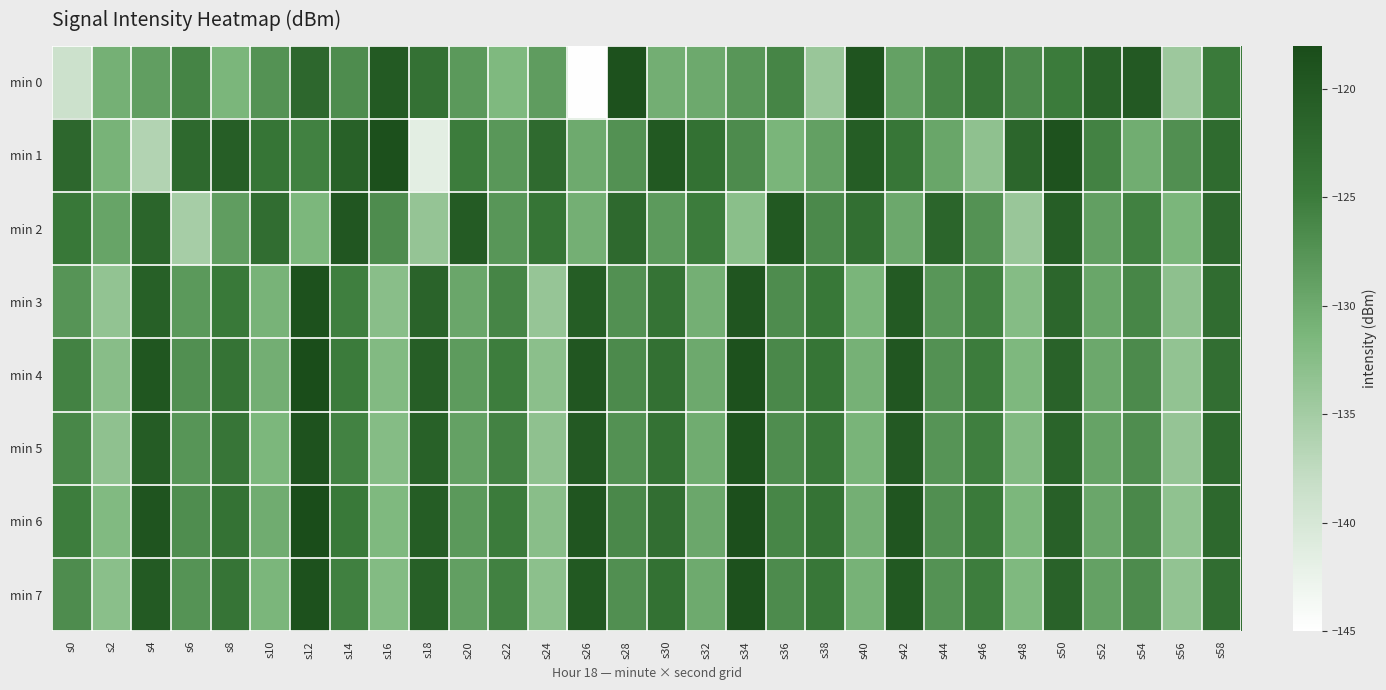

Reading left to right, what are all the values shown in this chart?

min 0: s0=-138.7	s2=-130.7	s4=-128.7	s6=-125.9	s8=-131.4	s10=-127.5	s12=-122.0	s14=-126.9	s16=-120.0	s18=-123.5	s20=-128.1	s22=-131.8	s24=-128.5	s26=-144.9	s28=-118.8	s30=-130.5	s32=-130.0	s34=-127.9	s36=-126.0	s38=-134.1	s40=-119.2	s42=-129.0	s44=-126.1	s46=-124.2	s48=-126.5	s50=-124.9	s52=-121.2	s54=-120.0	s56=-134.4	s58=-124.8
min 1: s0=-122.0	s2=-131.0	s4=-136.3	s6=-122.3	s8=-120.7	s10=-124.0	s12=-125.5	s14=-121.1	s16=-118.6	s18=-141.6	s20=-125.0	s22=-128.0	s24=-122.5	s26=-130.1	s28=-127.3	s30=-119.8	s32=-123.4	s34=-126.7	s36=-131.2	s38=-128.9	s40=-120.5	s42=-124.3	s44=-129.6	s46=-133.1	s48=-121.8	s50=-118.9	s52=-125.7	s54=-130.4	s56=-127.1	s58=-122.6
min 2: s0=-124.5	s2=-129.3	s4=-121.7	s6=-135.2	s8=-128.6	s10=-122.9	s12=-131.4	s14=-119.5	s16=-126.8	s18=-133.7	s20=-120.3	s22=-127.9	s24=-124.1	s26=-130.6	s28=-122.4	s30=-128.3	s32=-125.0	s34=-132.7	s36=-119.8	s38=-126.5	s40=-123.2	s42=-129.9	s44=-121.6	s46=-127.4	s48=-134.1	s50=-120.7	s52=-128.8	s54=-125.5	s56=-131.3	s58=-122.1
min 3: s0=-127.6	s2=-133.4	s4=-120.9	s6=-128.2	s8=-124.7	s10=-131.0	s12=-118.8	s14=-125.3	s16=-132.6	s18=-121.4	s20=-129.7	s22=-126.1	s24=-133.8	s26=-120.5	s28=-127.2	s30=-123.9	s32=-130.6	s34=-119.3	s36=-126.8	s38=-124.5	s40=-131.2	s42=-120.1	s44=-127.9	s46=-125.6	s48=-132.3	s50=-121.8	s52=-129.5	s54=-126.2	s56=-133.0	s58=-122.7
min 4: s0=-125.8	s2=-132.5	s4=-119.4	s6=-127.1	s8=-123.8	s10=-130.5	s12=-118.2	s14=-124.9	s16=-132.0	s18=-120.7	s20=-128.4	s22=-125.1	s24=-132.8	s26=-119.5	s28=-126.6	s30=-123.3	s32=-130.0	s34=-118.7	s36=-126.4	s38=-124.1	s40=-130.8	s42=-119.5	s44=-127.3	s46=-125.0	s48=-131.7	s50=-121.2	s52=-129.9	s54=-126.6	s56=-133.4	s58=-123.1
min 5: s0=-126.3	s2=-133.1	s4=-120.4	s6=-127.8	s8=-124.2	s10=-131.5	s12=-118.9	s14=-125.6	s16=-132.3	s18=-121.1	s20=-129.0	s22=-125.8	s24=-133.1	s26=-120.0	s28=-127.3	s30=-123.6	s32=-130.3	s34=-119.0	s36=-126.9	s38=-124.6	s40=-131.1	s42=-120.0	s44=-127.6	s46=-125.3	s48=-132.0	s50=-121.5	s52=-129.2	s54=-126.9	s56=-133.7	s58=-122.4
min 6: s0=-125.1	s2=-131.9	s4=-119.2	s6=-126.9	s8=-123.6	s10=-130.3	s12=-118.0	s14=-124.7	s16=-131.8	s18=-120.5	s20=-128.2	s22=-124.9	s24=-132.6	s26=-119.3	s28=-126.4	s30=-123.1	s32=-129.8	s34=-118.5	s36=-126.2	s38=-123.9	s40=-130.6	s42=-119.3	s44=-127.1	s46=-124.8	s48=-131.5	s50=-121.0	s52=-129.7	s54=-126.4	s56=-133.2	s58=-122.2
min 7: s0=-126.8	s2=-132.7	s4=-120.1	s6=-127.5	s8=-124.0	s10=-131.3	s12=-118.7	s14=-125.4	s16=-132.1	s18=-120.9	s20=-128.8	s22=-125.5	s24=-132.9	s26=-119.8	s28=-127.1	s30=-123.4	s32=-130.1	s34=-118.8	s36=-126.7	s38=-124.4	s40=-130.9	s42=-119.8	s44=-127.4	s46=-125.1	s48=-131.8	s50=-121.3	s52=-129.0	s54=-126.7	s56=-133.5	s58=-122.9